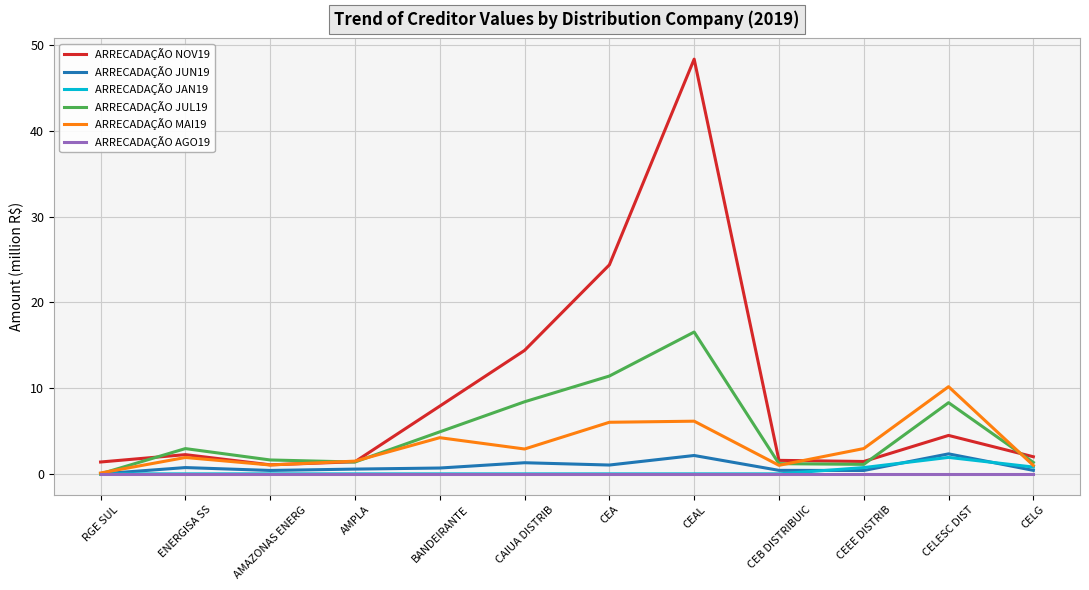

True or false: ARRECADAÇÃO NOV19 and ARRECADAÇÃO JUN19 cross at least once.

False